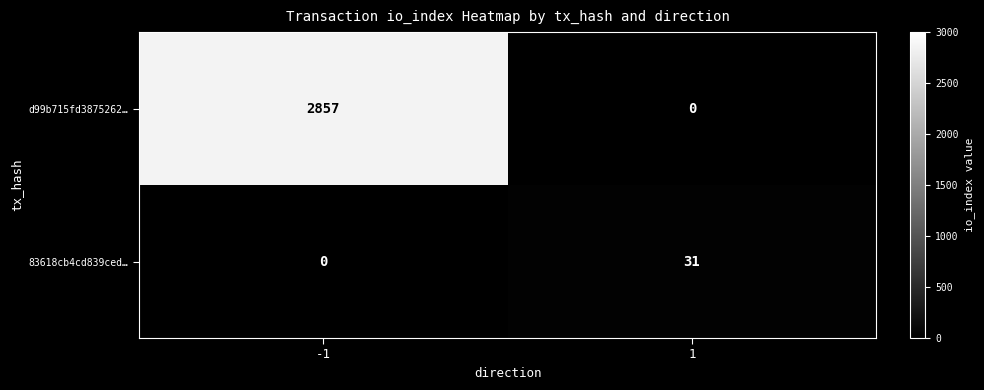

Rank the series by their maximum value, from highest to lowest.

d99b715fd3875262…, 83618cb4cd839ced…